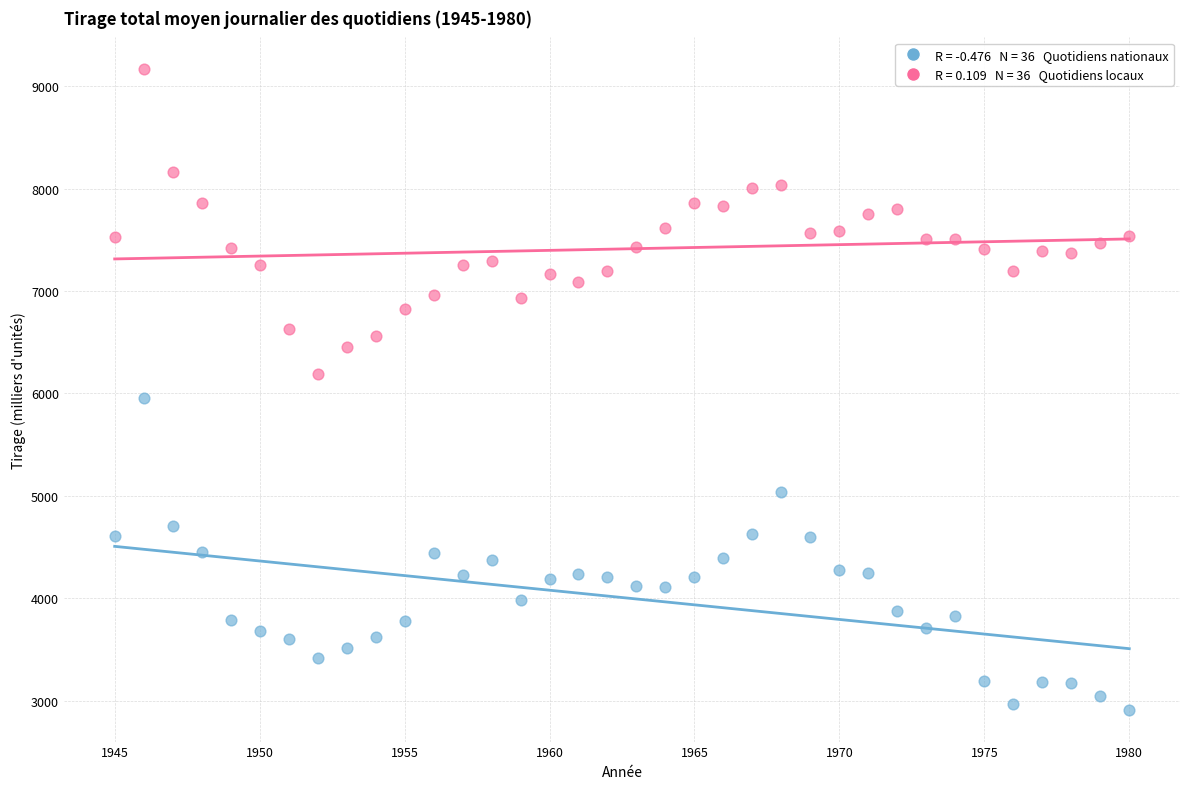

Across all series, what Y value is closest to 6039?

5959